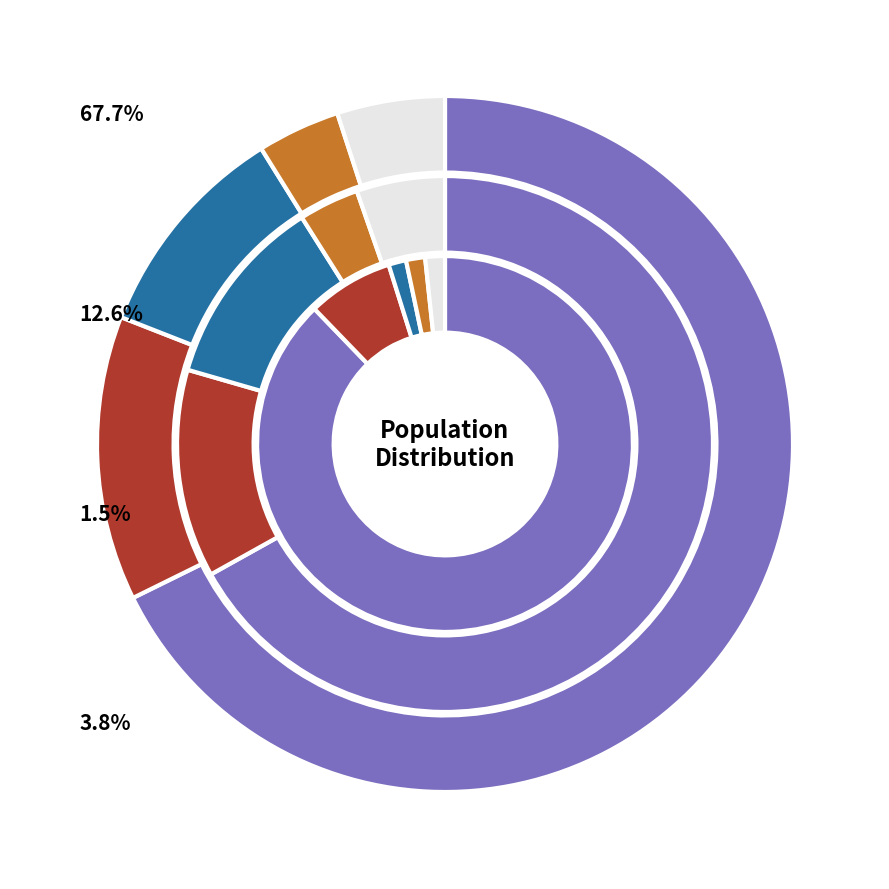

Is there a majority slice in this chart?

Yes